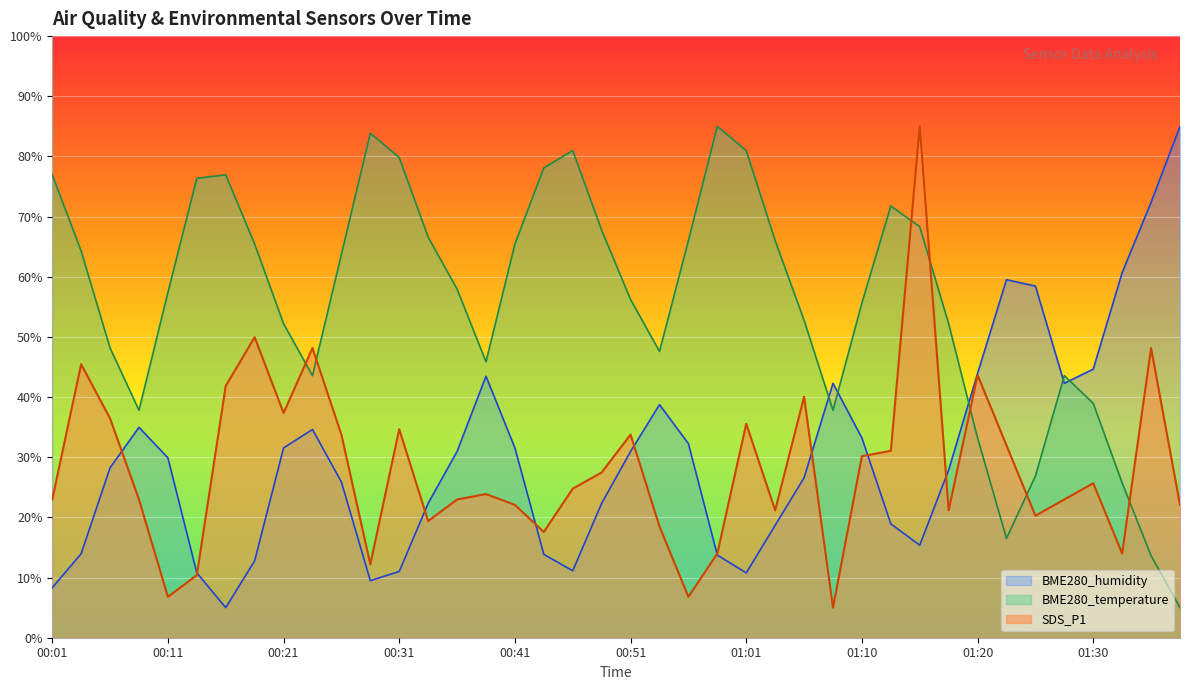

What are all the series names shown in the legend?

BME280_humidity, BME280_temperature, SDS_P1